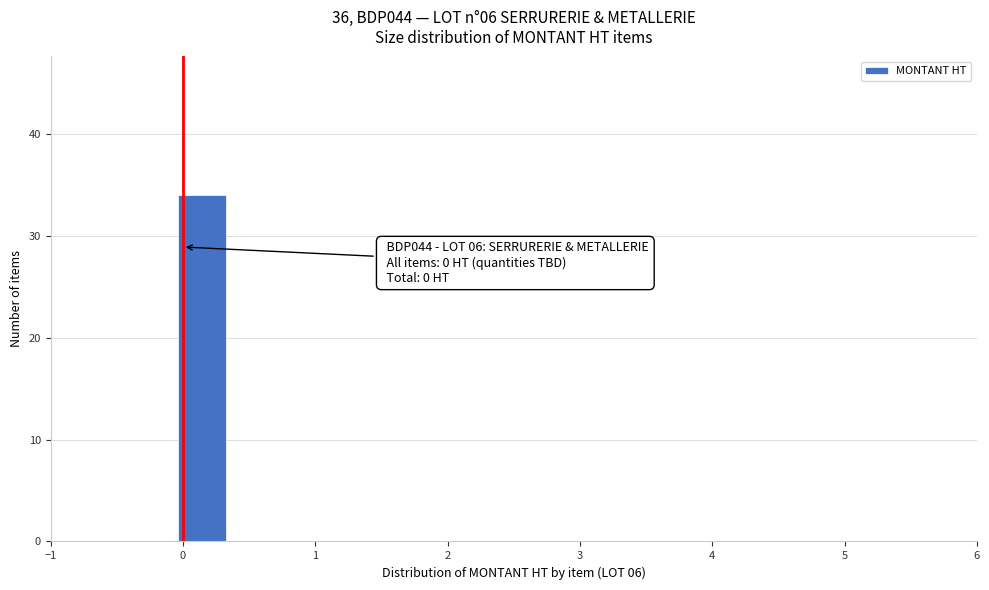

Which range on the x-axis has the tallest bar?

-0.1 to 0.4